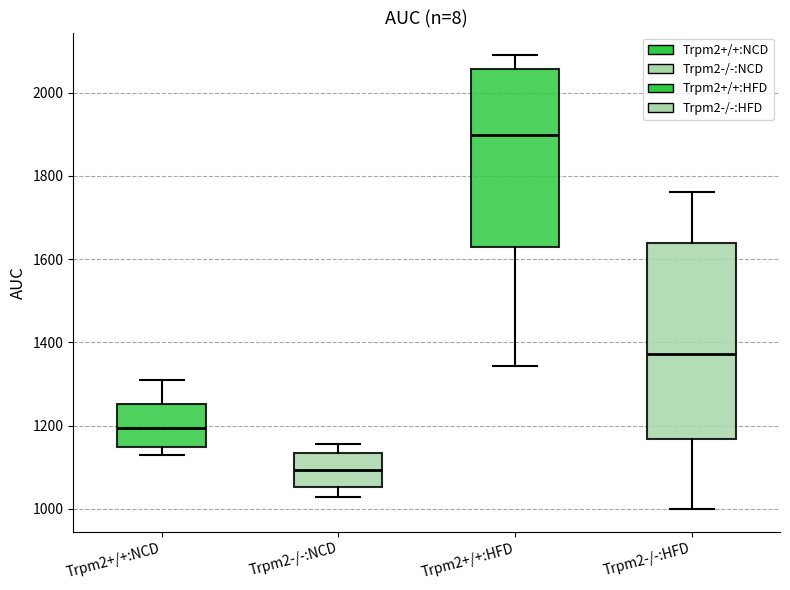

Reading left to right, read every box against the y-axis: the position of its median line, the range the box covers, and the ends of its whiskers. The values are not printed on the chart, so give them approximately, as read against the axis.

Trpm2+/+:NCD: median 1200, box 1140 to 1260, whiskers 1120 to 1300
Trpm2-/-:NCD: median 1100, box 1060 to 1140, whiskers 1020 to 1160
Trpm2+/+:HFD: median 1900, box 1620 to 2060, whiskers 1340 to 2100
Trpm2-/-:HFD: median 1380, box 1160 to 1640, whiskers 1000 to 1760